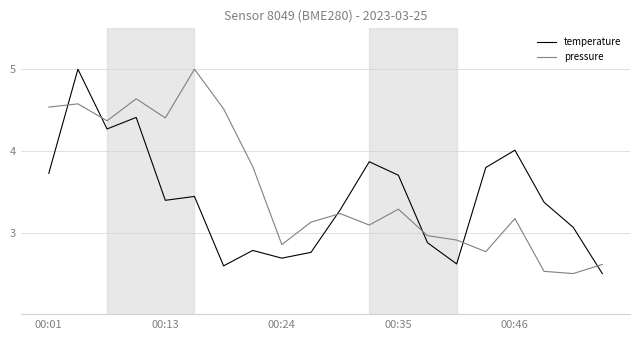

What is the lowest value of the pressure series?

2.5